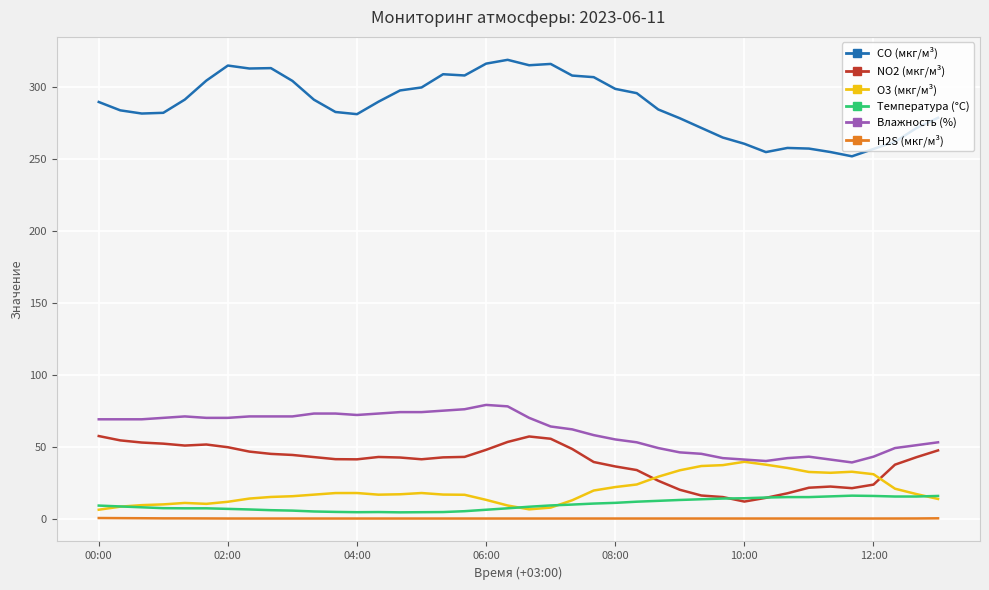

What is the sum of all Влажность (%) values?

2434.0